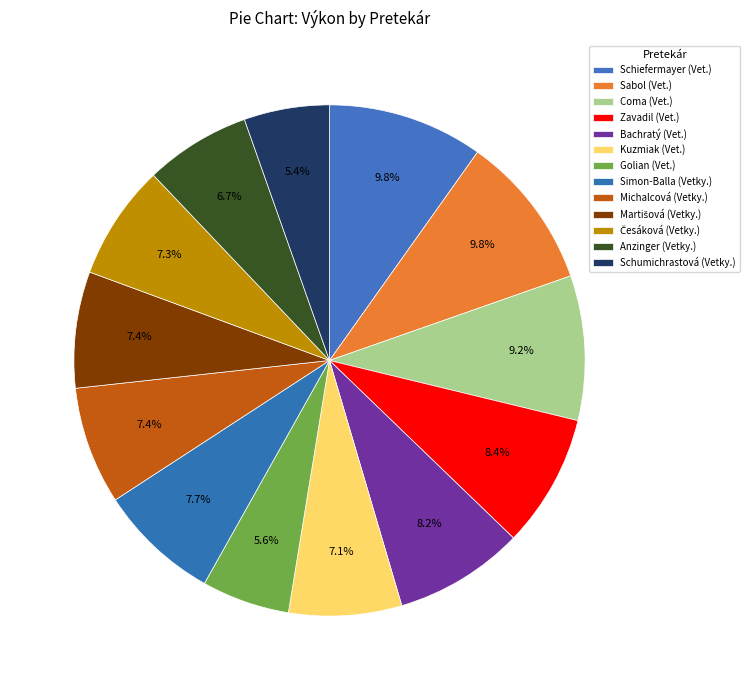

What is the smallest slice in the pie chart?

Schumichrastová Anna (Veteránky)